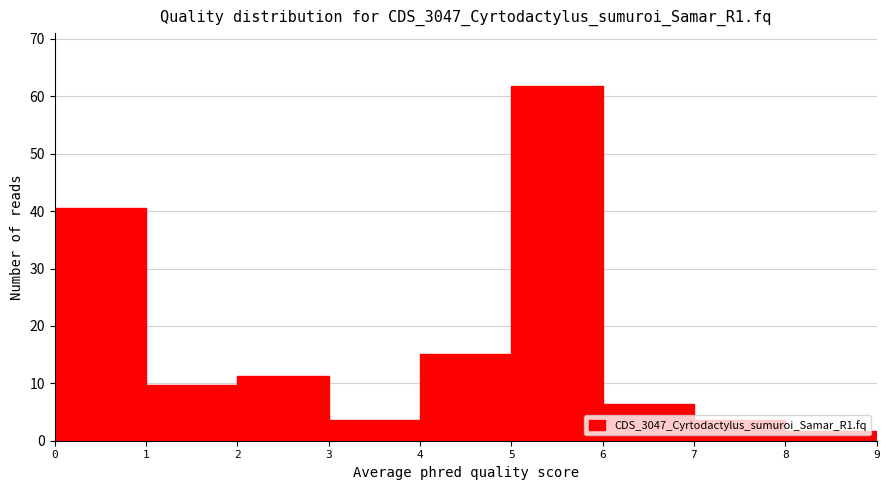

What is the height of the bar covering 0 to 1 on the x-axis? The values are not printed on the chart, so give them approximately, as read against the axis.

41